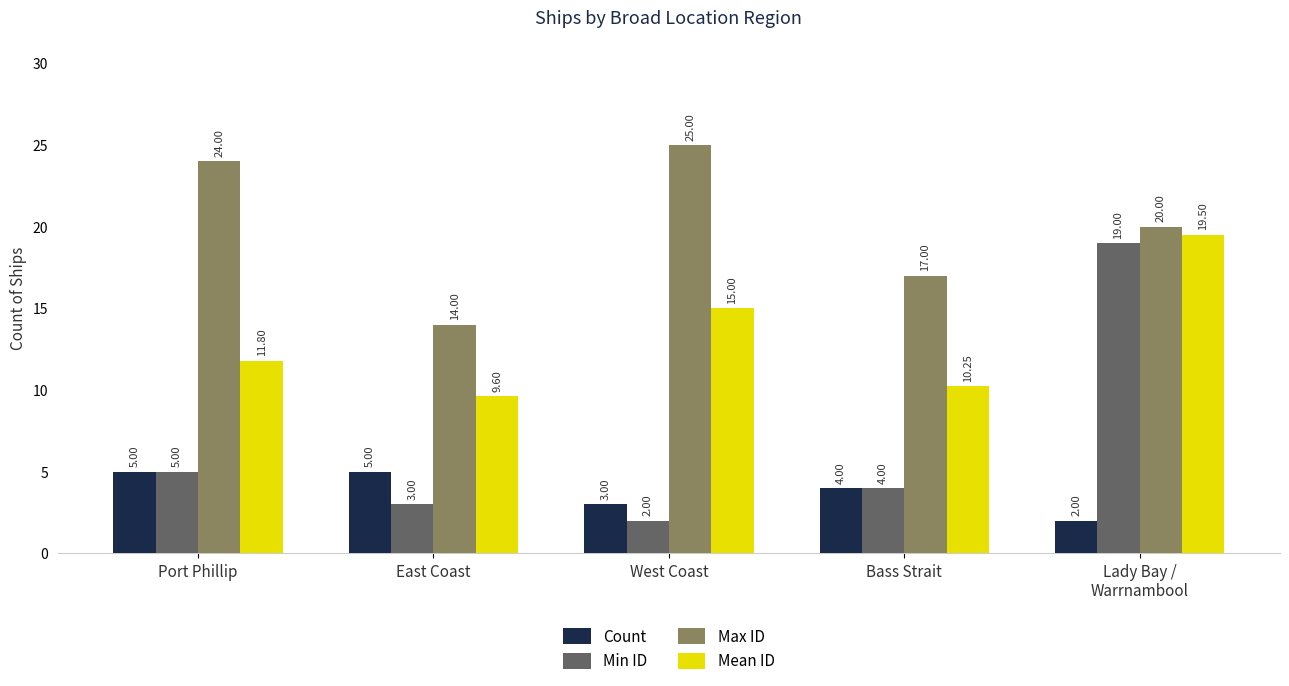

What is the minimum value shown in the chart?

2.0